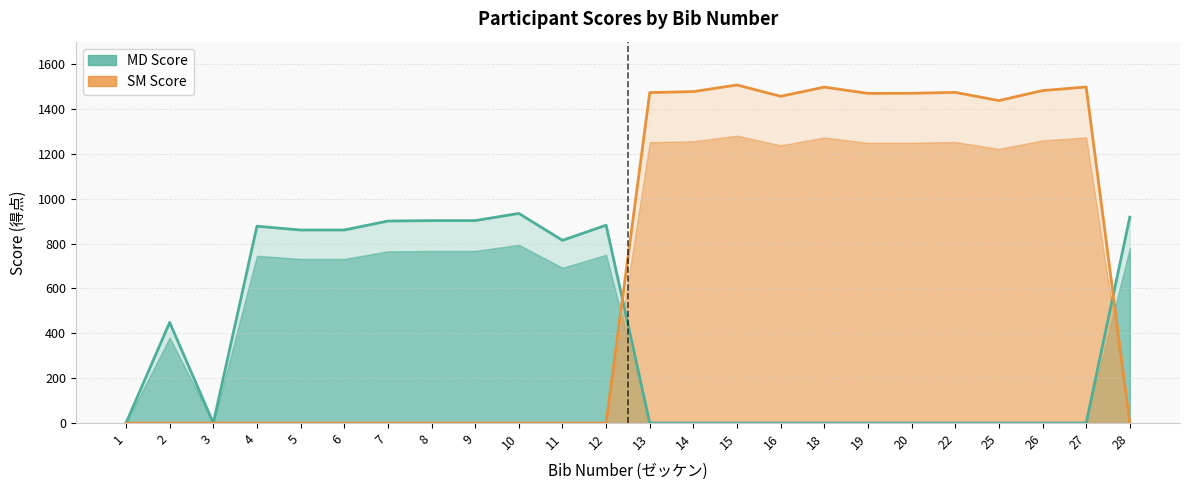

What value does the MD Score series have at 11?

814.5